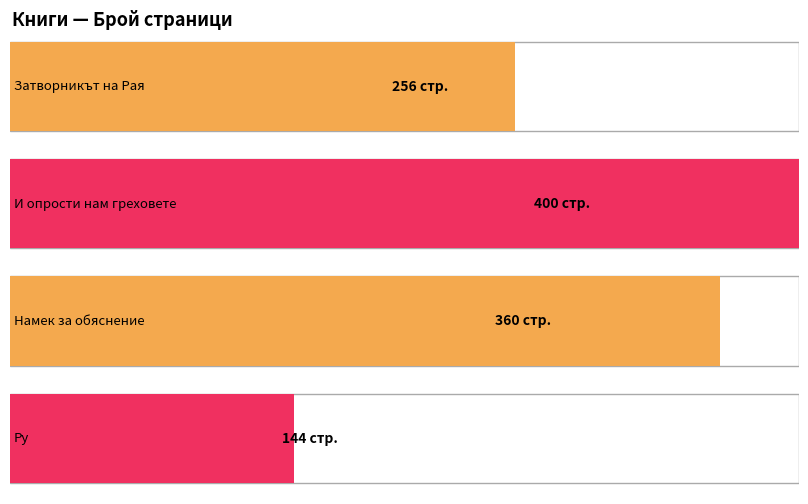

How many values are between 256 and 400?

3